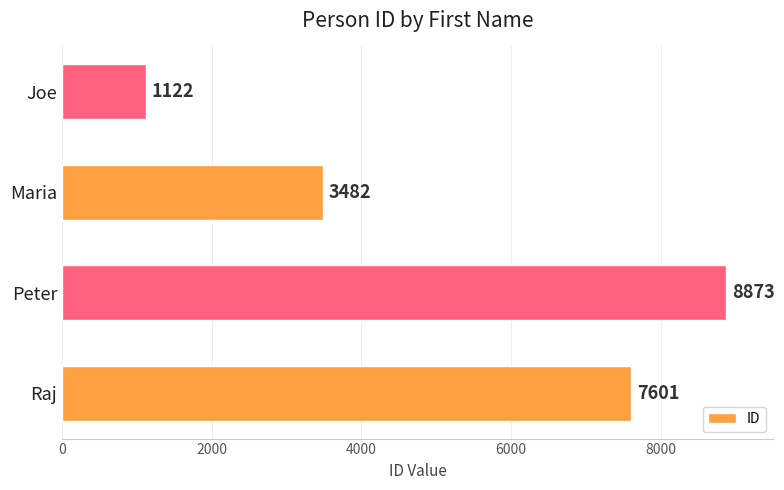

What is the smallest value displayed?

1122